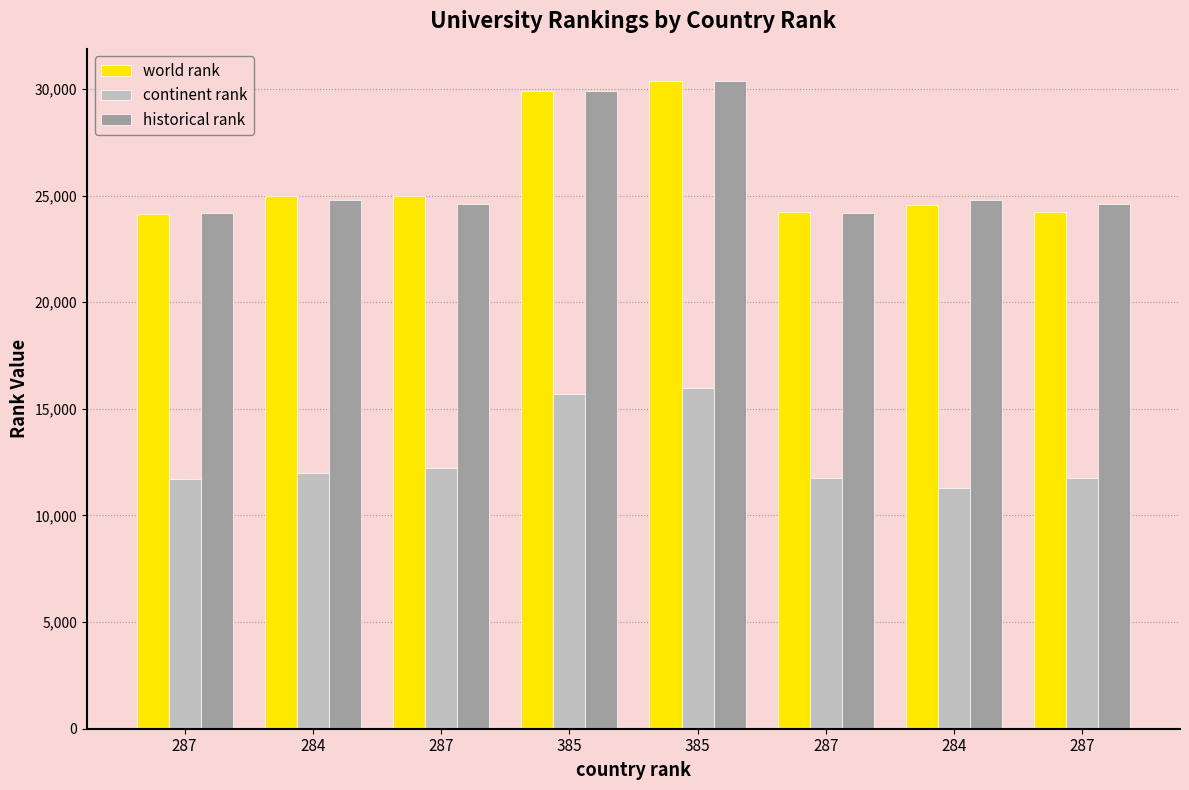

What are all the series names shown in the legend?

world rank, continent rank, historical rank